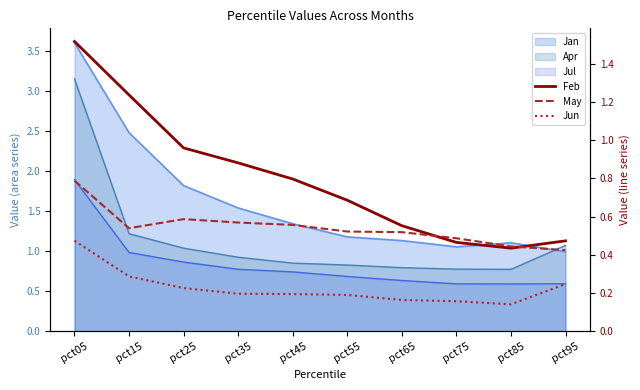

List the series in order of their overall mean, highest first.

Feb, May, Jun